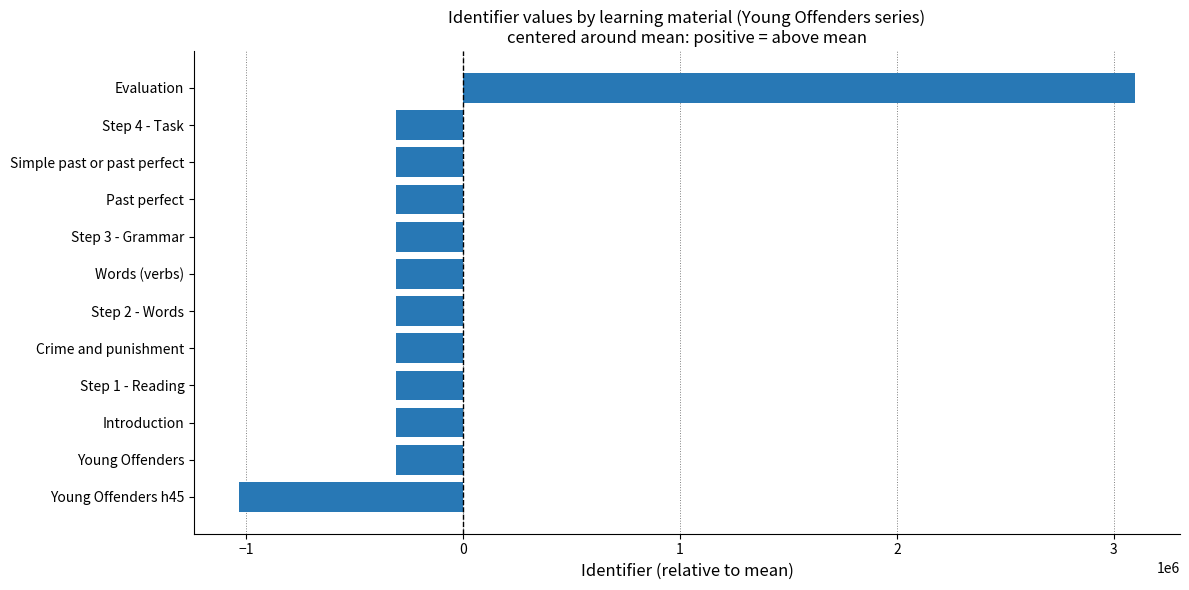

What is the greatest value displayed?

3098142.9